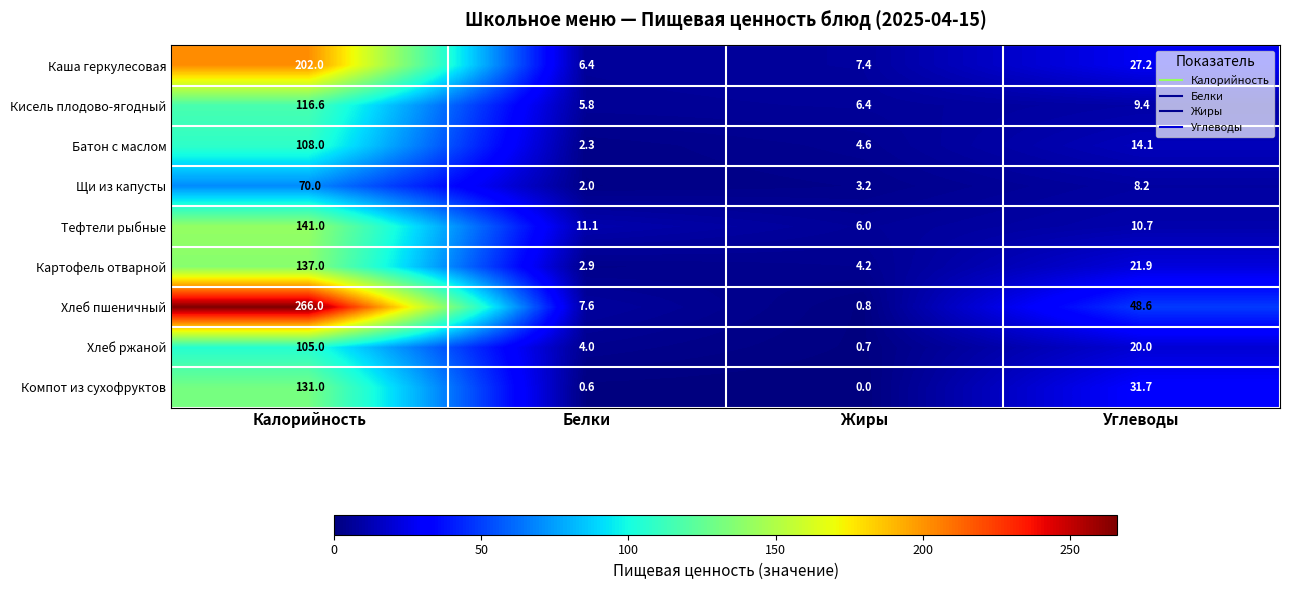

What is the total value across all series at Калорийность?

1276.6